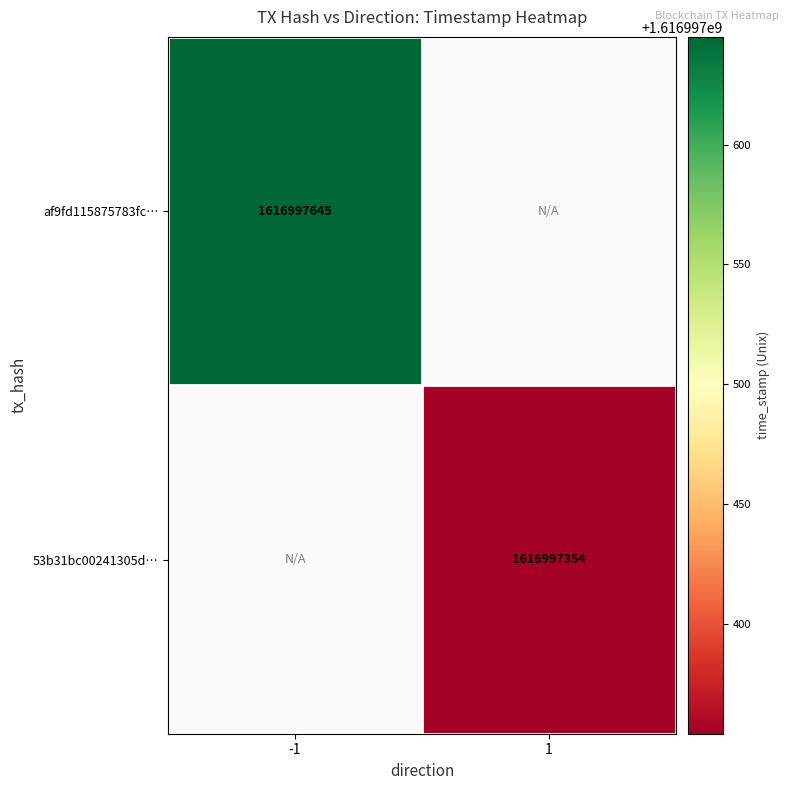

How many distinct data groups are displayed?

2